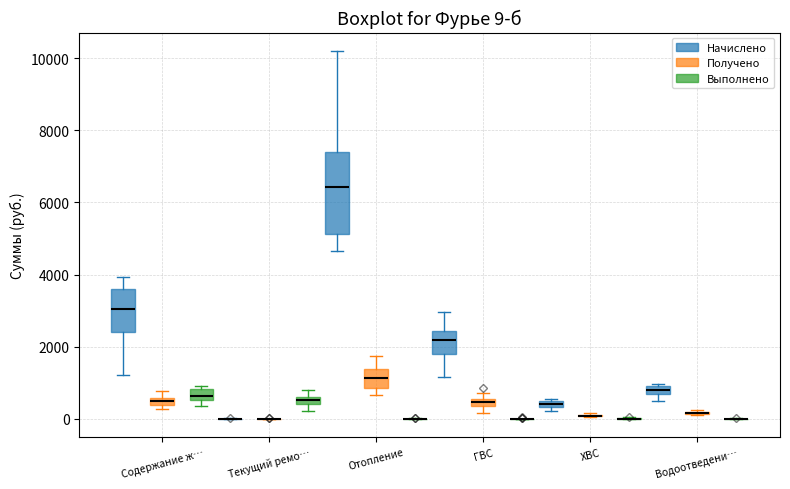

Which box is the tallest, from its lower edge to its upper edge?

Отопление (Начислено)